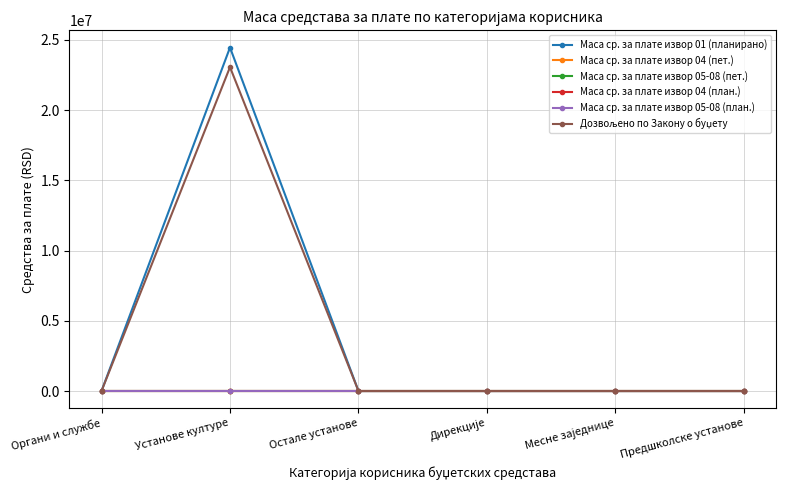

List the series in order of their peak value, lowest first.

Маса ср. за плате извор 04 (пет.), Маса ср. за плате извор 05-08 (пет.), Маса ср. за плате извор 04 (план.), Маса ср. за плате извор 05-08 (план.), Дозвољено по Закону о буџету, Маса ср. за плате извор 01 (планирано)